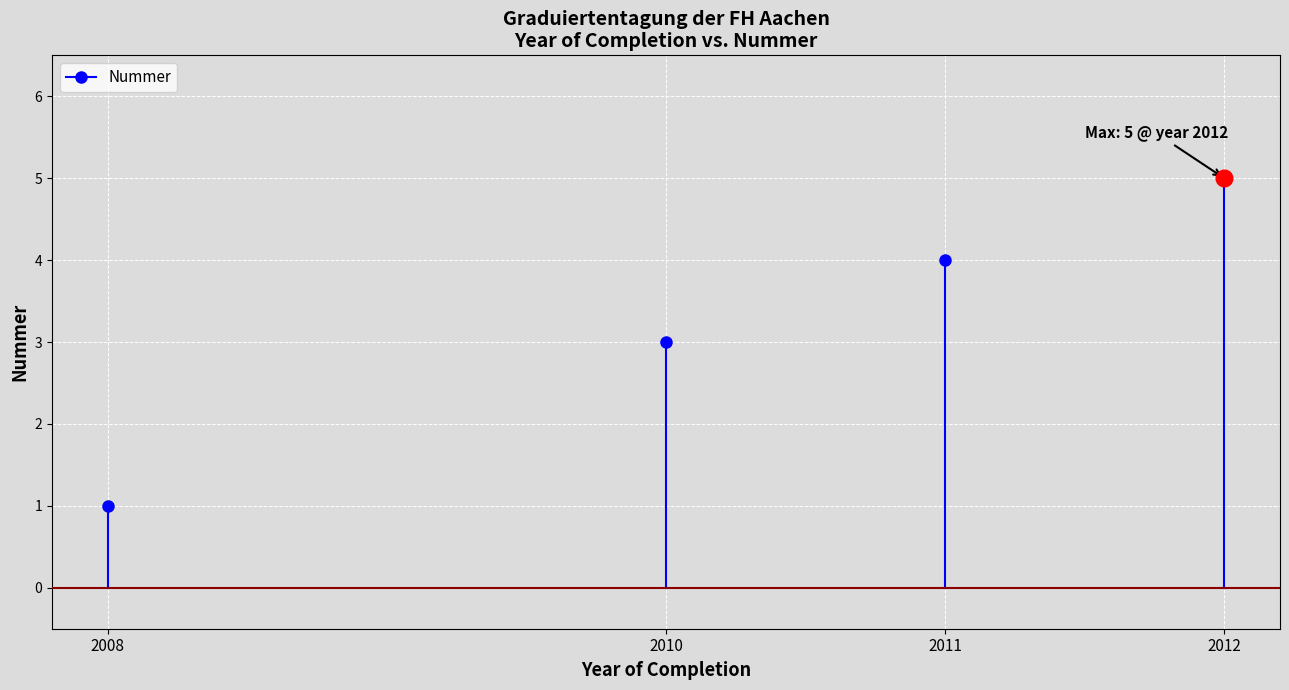

What is the difference between the maximum and minimum values?

4